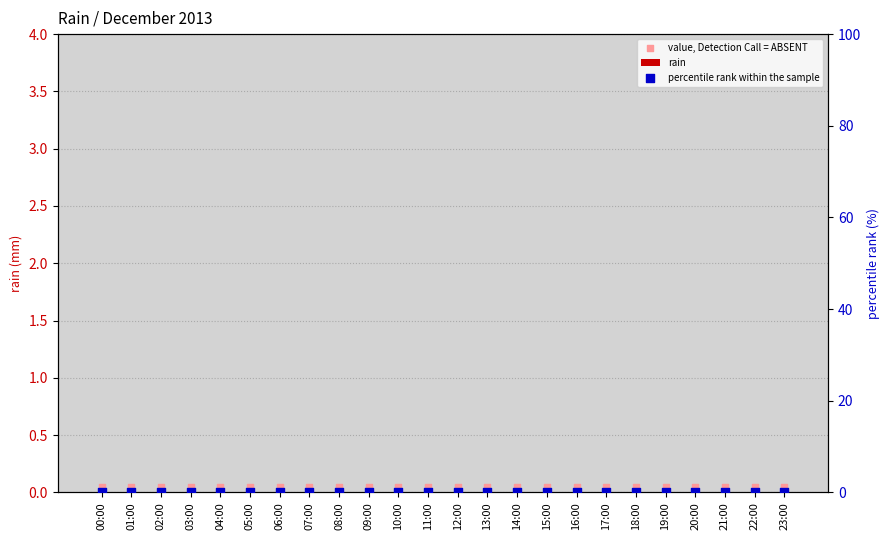

What are all the series names shown in the legend?

rain, value, Detection Call = ABSENT, percentile rank within the sample